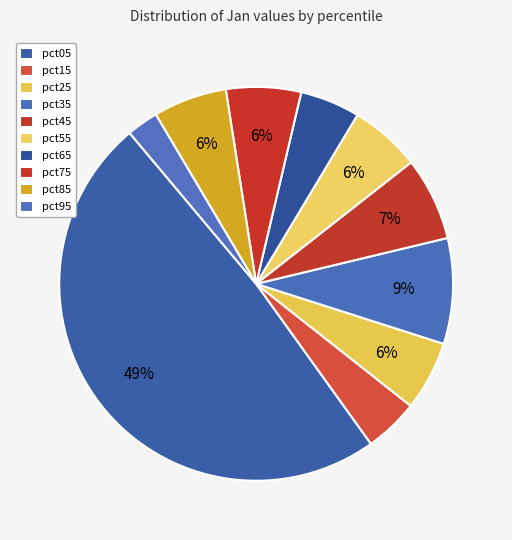

What percentage is NOT represented by pct55?

94.2%